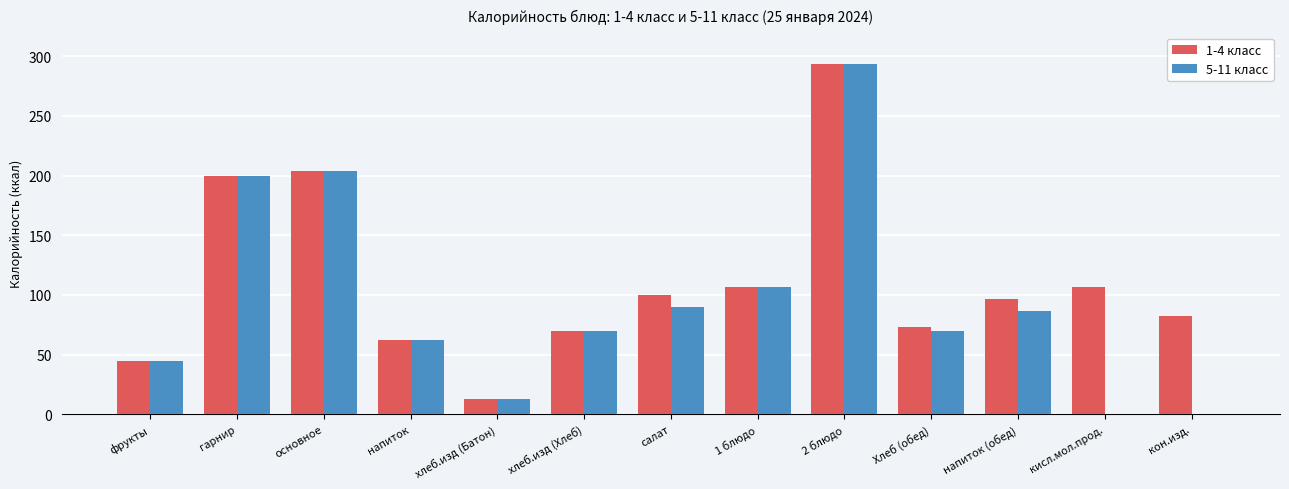

Is the value of 1-4 класс at 1 блюдо greater than the value of 5-11 класс at гарнир?

No